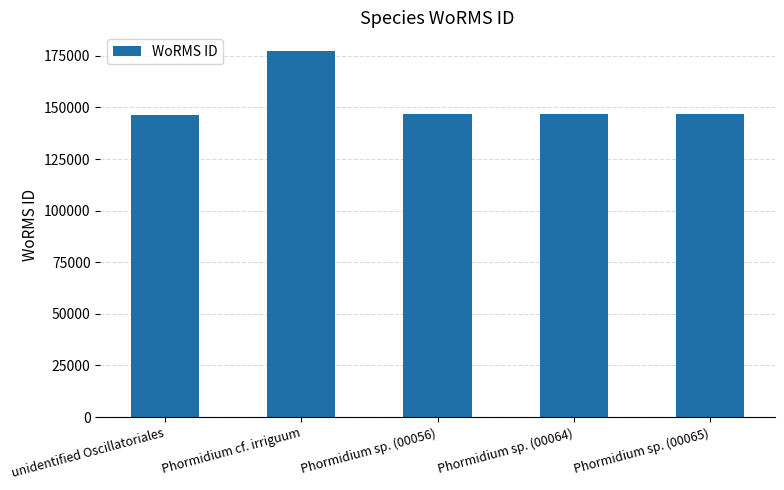

Read the value at unidentified Oscillatoriales.

146603